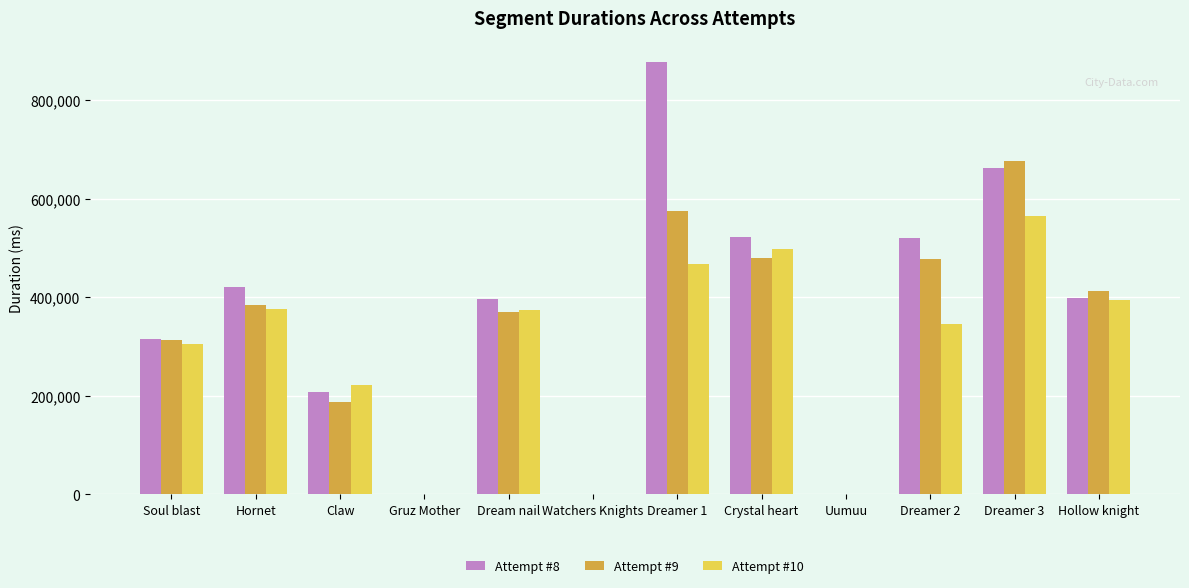

The value of Attempt #9 at Uumuu is -255625. True or false?

False